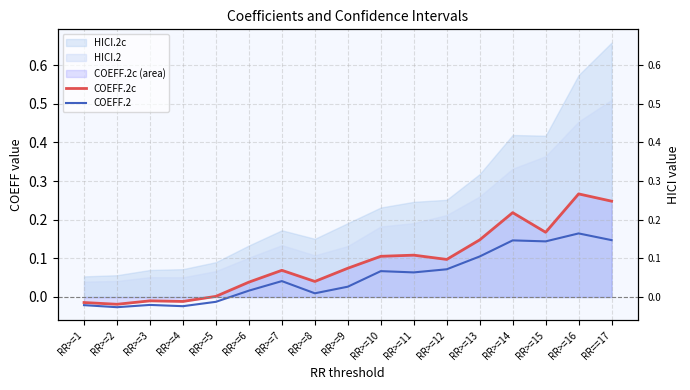

True or false: COEFF.2c and COEFF.2 intersect in this chart.

False